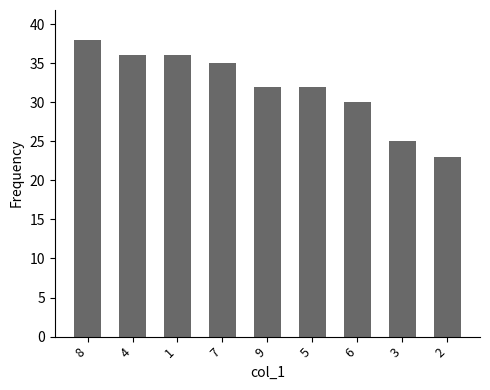

What position from the right is 8?

9